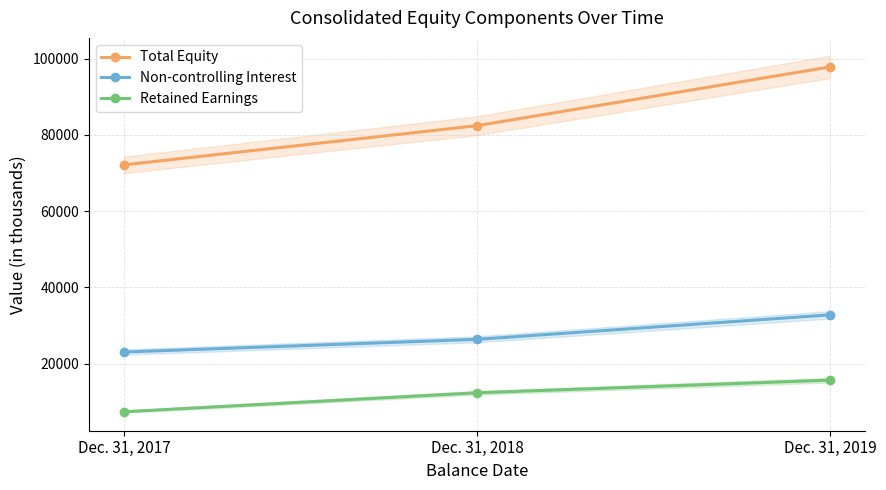

What is the difference between the maximum and minimum values in the Non-controlling Interest series?

9747